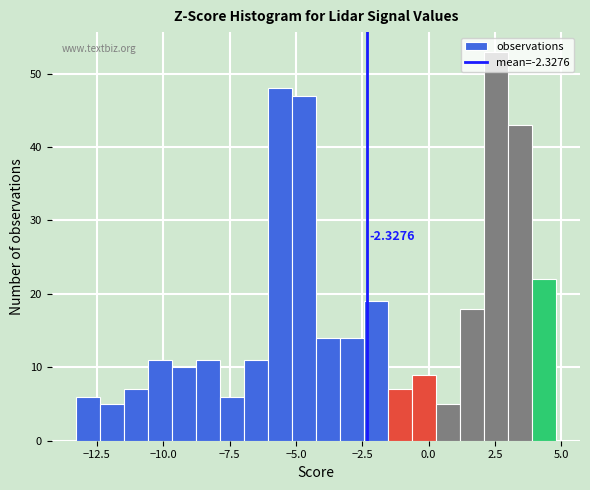

Read against the x-axis, roughly where is the centre of the tallest bar?

2.5